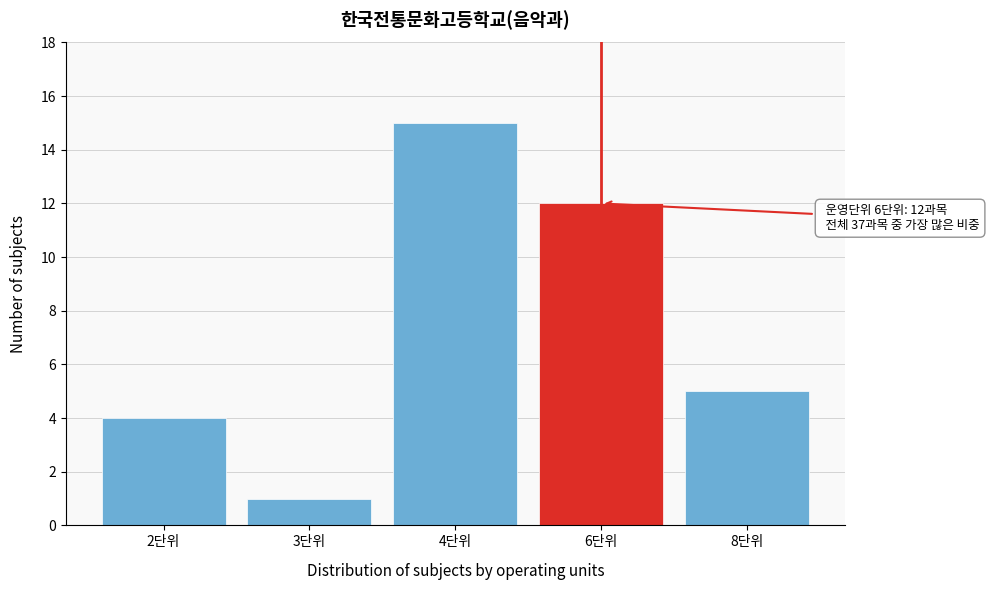

Reading right to left, what are all the values shown in this chart?

8단위=5	6단위=12	4단위=15	3단위=1	2단위=4